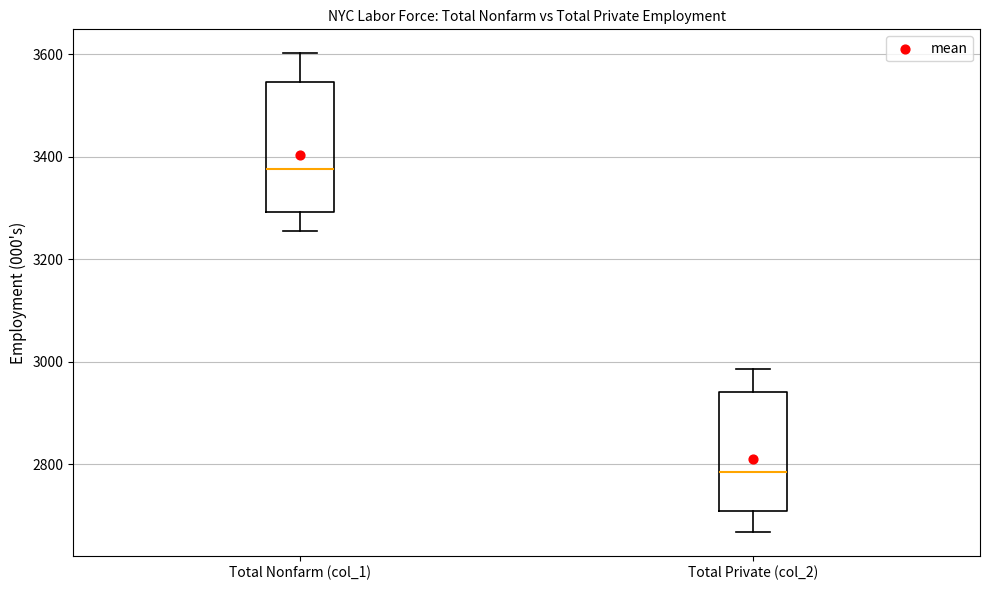

Reading left to right, transcribe this box plot: for each box, give where its median line is, the range the box spans, and where its two whiskers end, as read against the y-axis. The values are not printed on the chart, so give them approximately, as read against the axis.

Total Nonfarm (col_1): median 3380, box 3300 to 3540, whiskers 3260 to 3600
Total Private (col_2): median 2780, box 2700 to 2940, whiskers 2660 to 2980